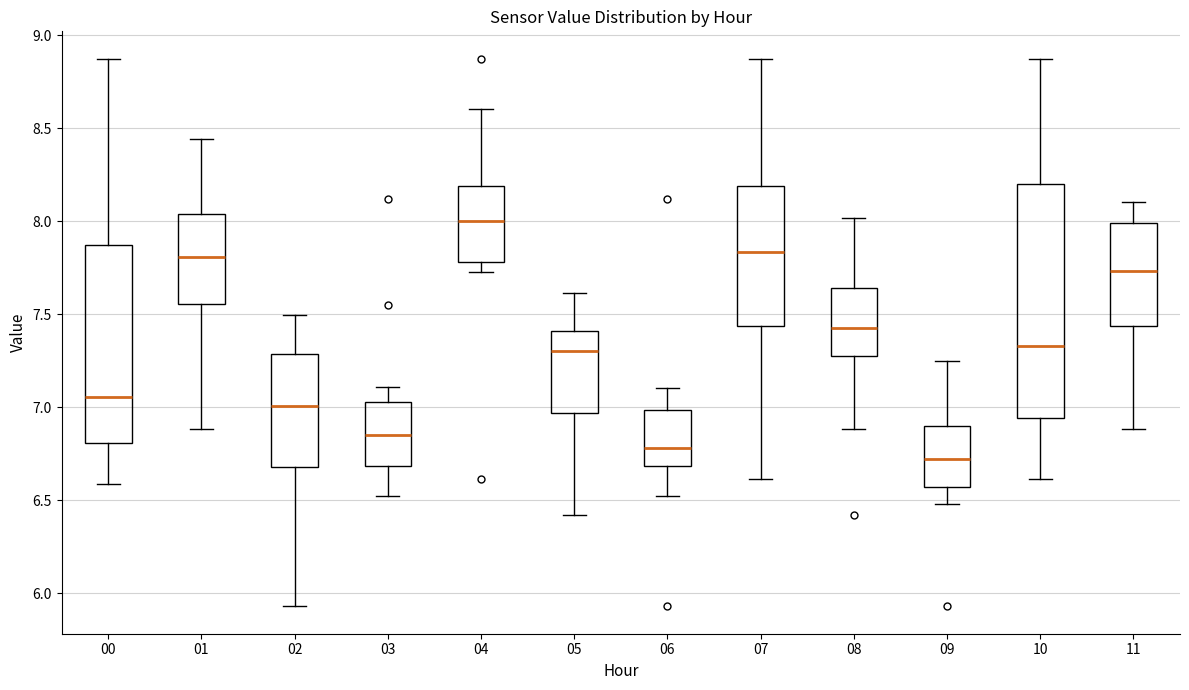

Comparing the boxes themselves (not the whiskers), which one is the tallest?

10